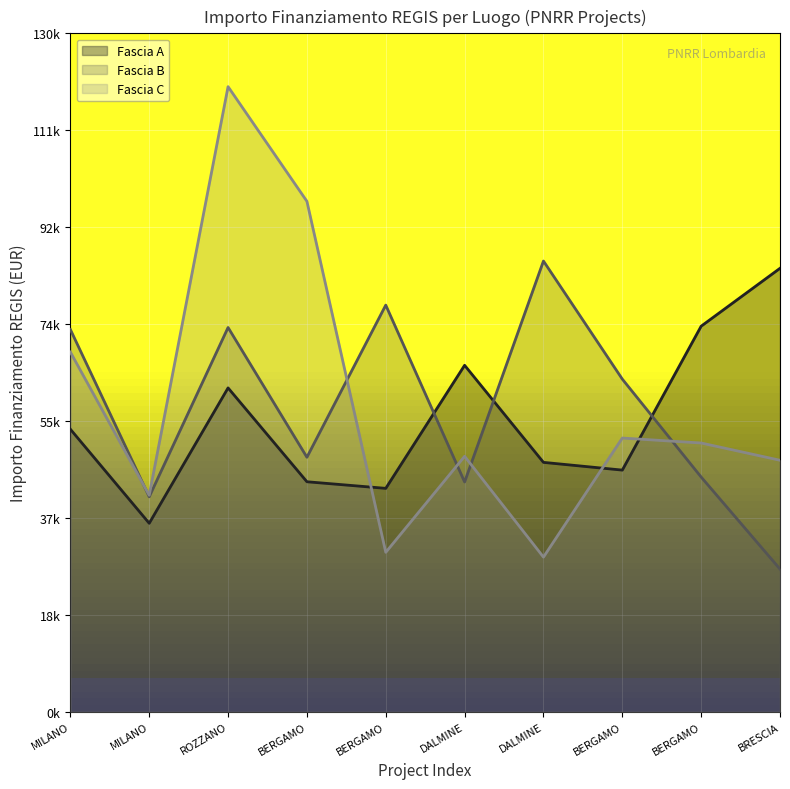

How many lines are shown in the chart?

3